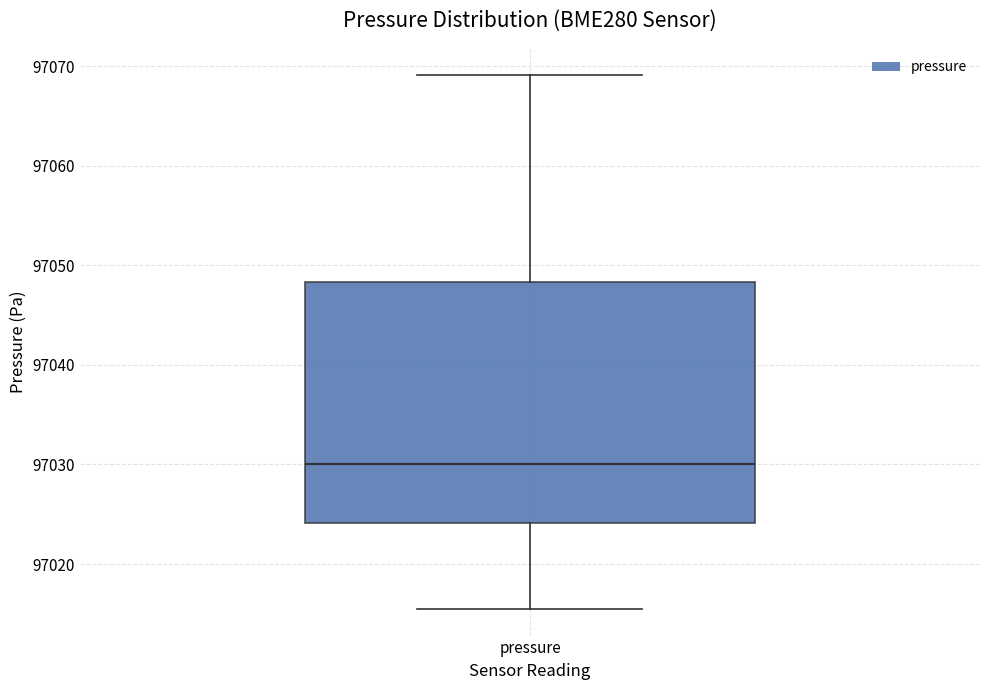

Where does the lower whisker of the box for pressure end on the y-axis? The values are not printed on the chart, so give them approximately, as read against the axis.

97016